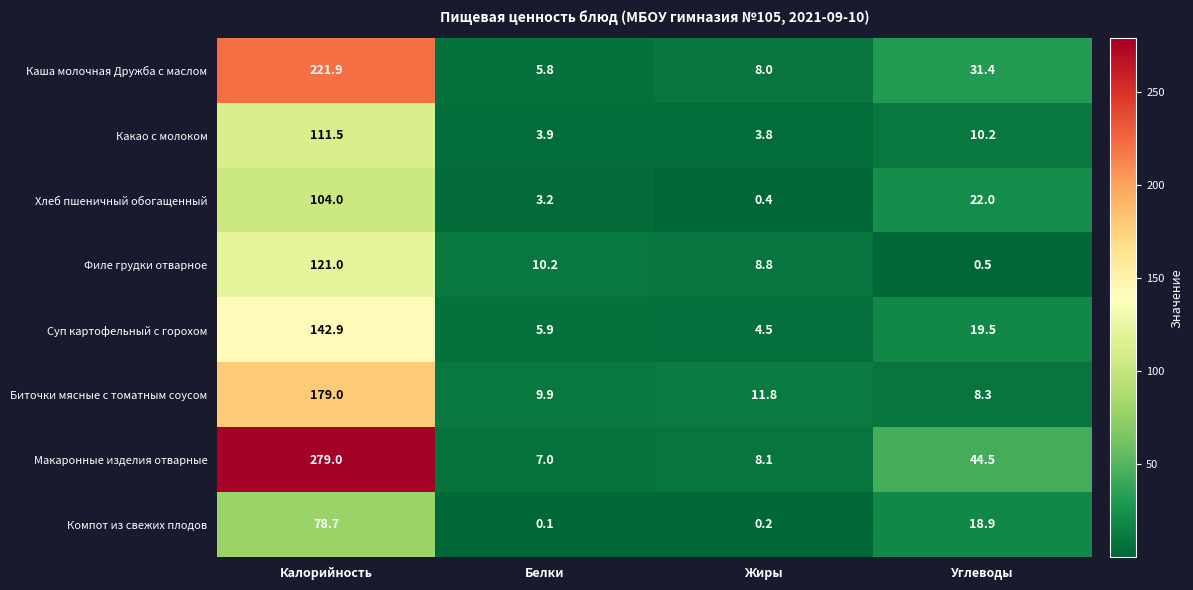

What is the greatest value displayed?

279.0